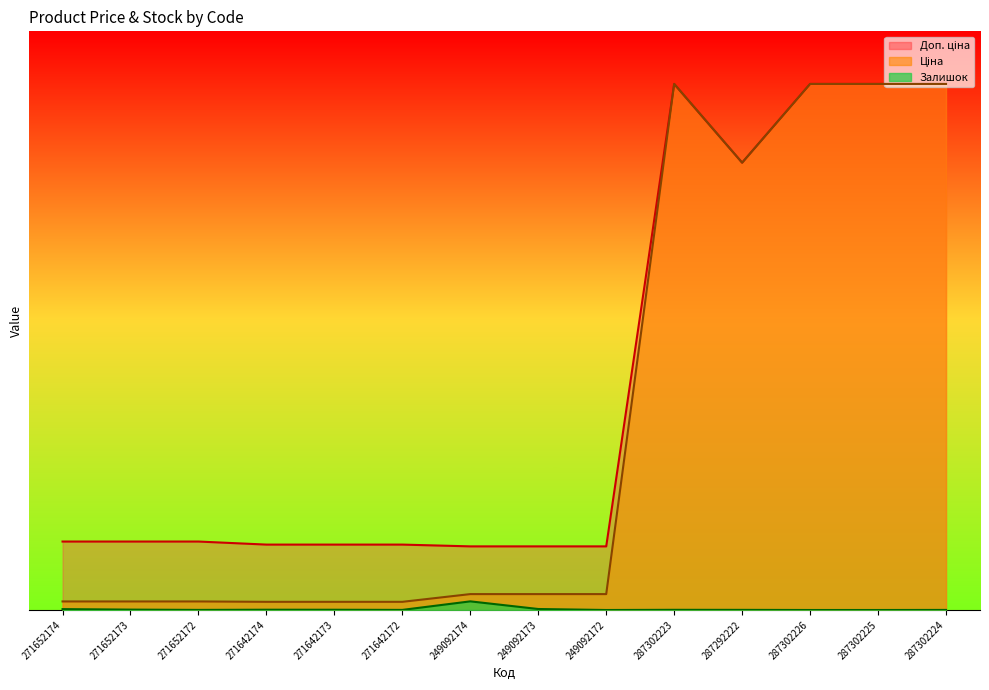

Rank the series at 271642174 from highest to lowest value.

Доп. ціна, Ціна, Залишок